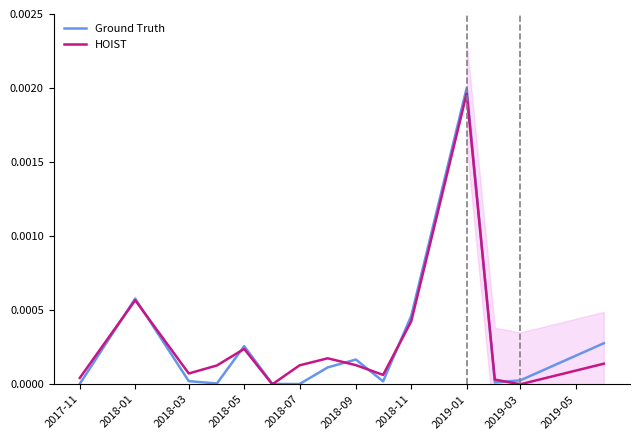

The Ground Truth series shows 0.0 at 2017-11. True or false?

True